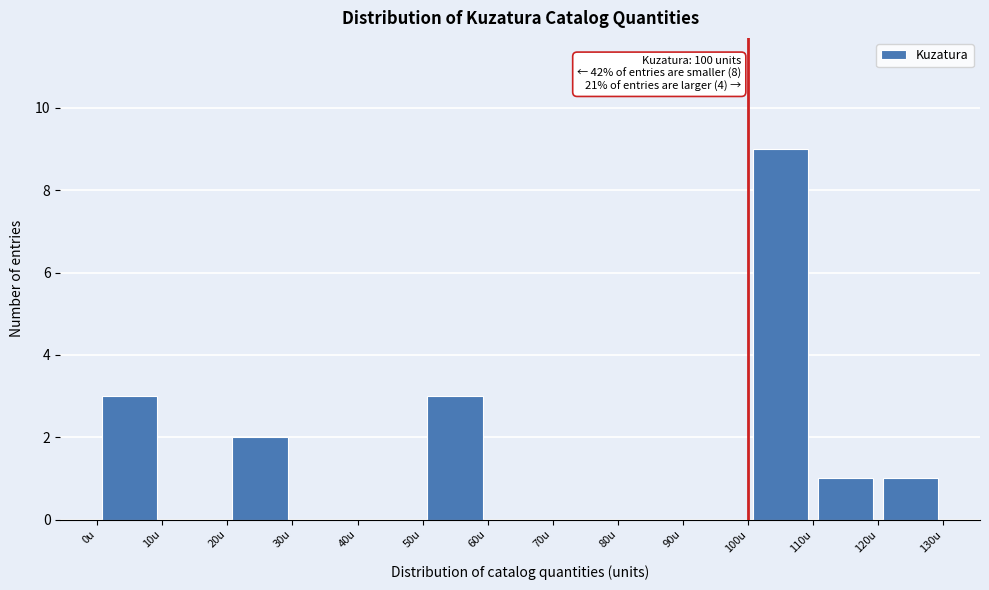

Which range on the x-axis has the tallest bar?

100 to 110